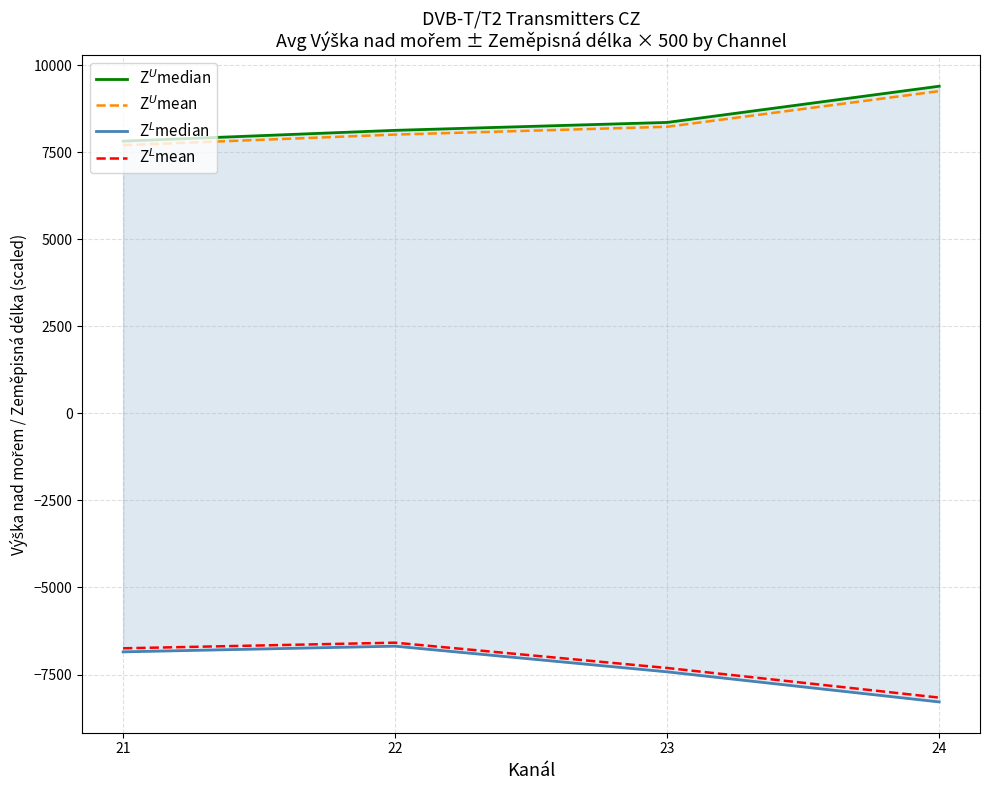

The Z$^L$mean series shows -10567.7 at 22. True or false?

False